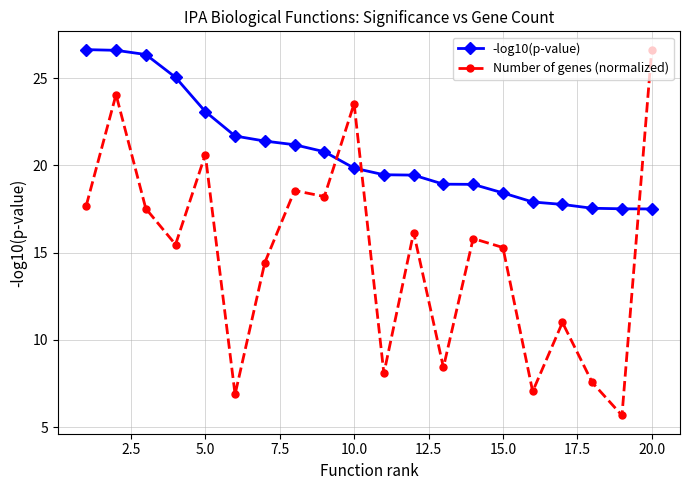

What is the average value of the Number of genes (normalized) series?

14.9